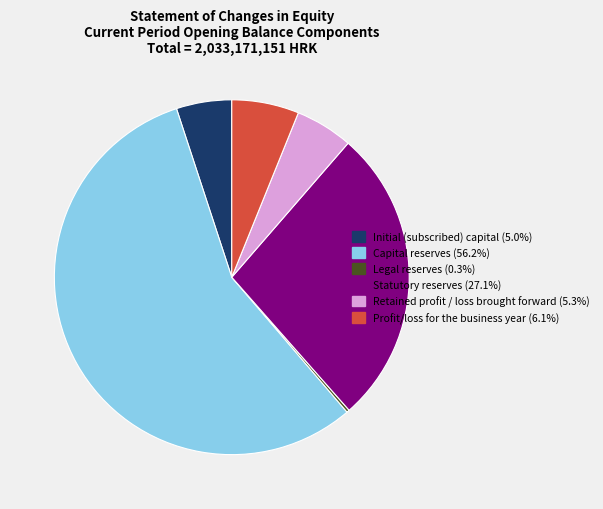

Do Retained profit / loss brought forward (5.3%) and Capital reserves (56.2%) together represent more than half of the pie?

Yes